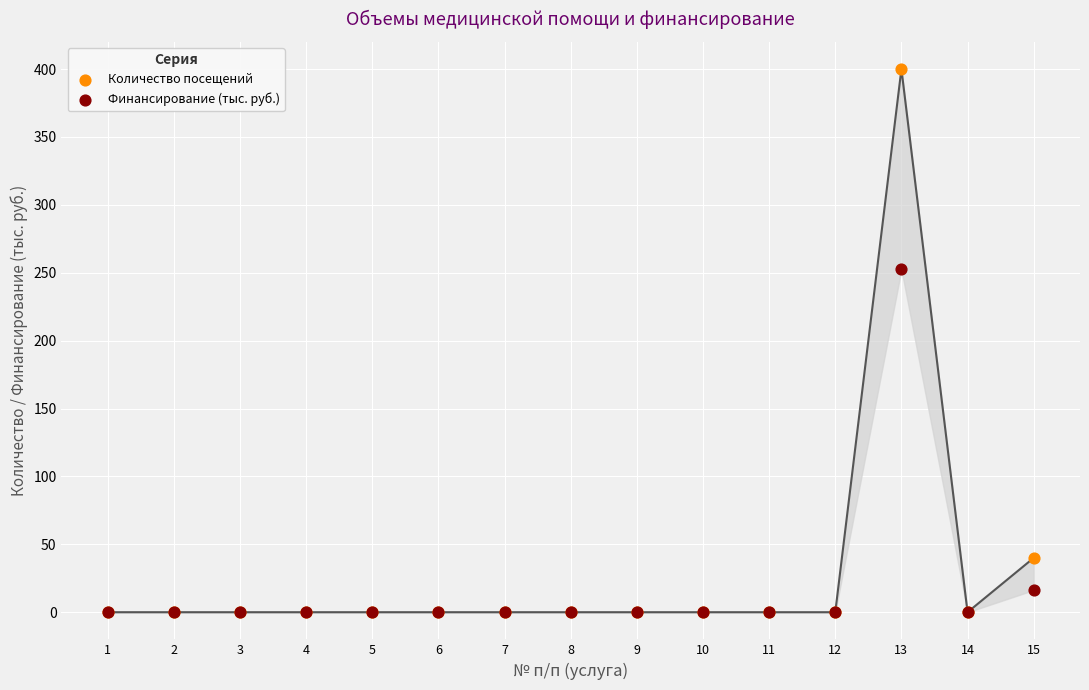

What are all the series names shown in the legend?

Количество посещений, Финансирование (тыс. руб.)